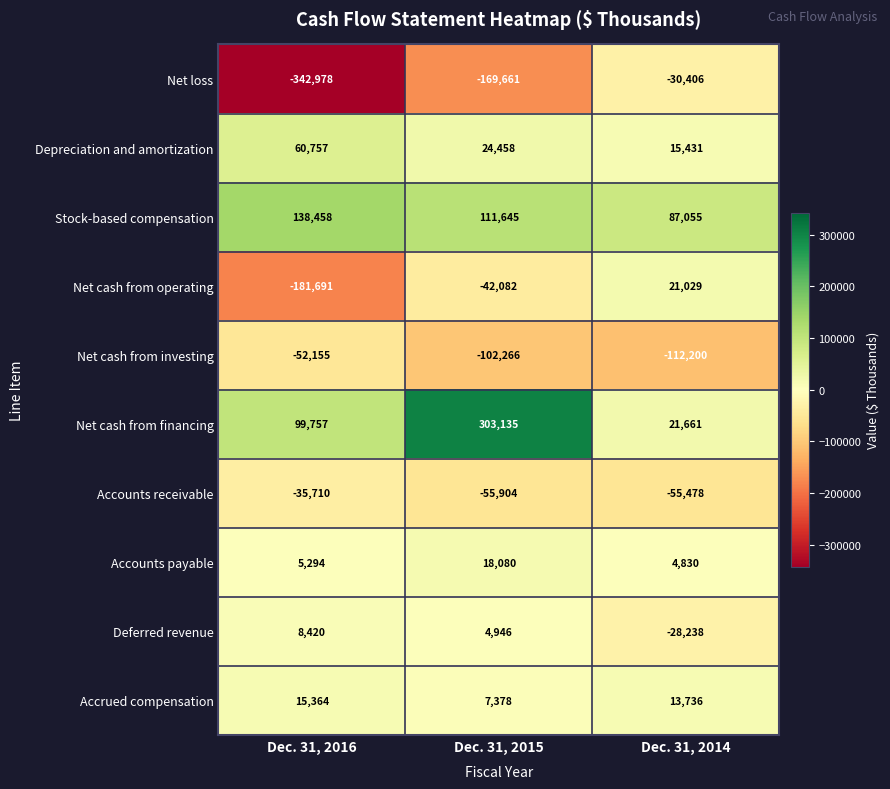

Which series has the widest spread of values?

Net loss